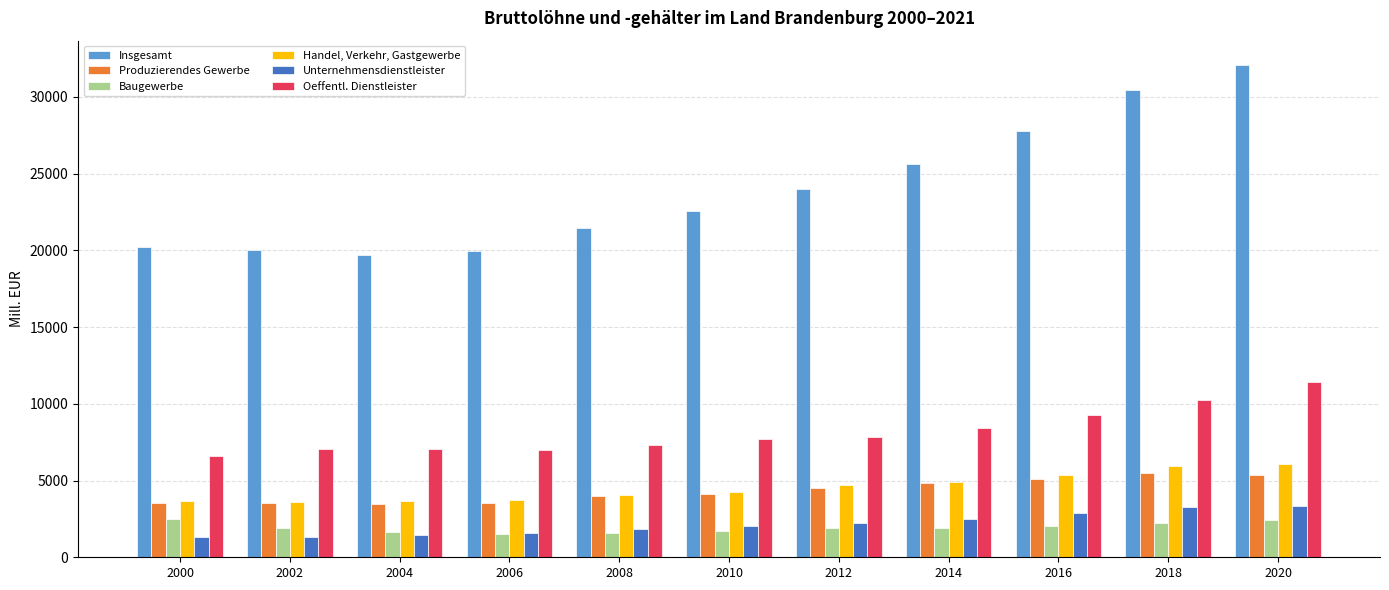

Is it true that Baugewerbe equals 4020.8 at 2000?

False